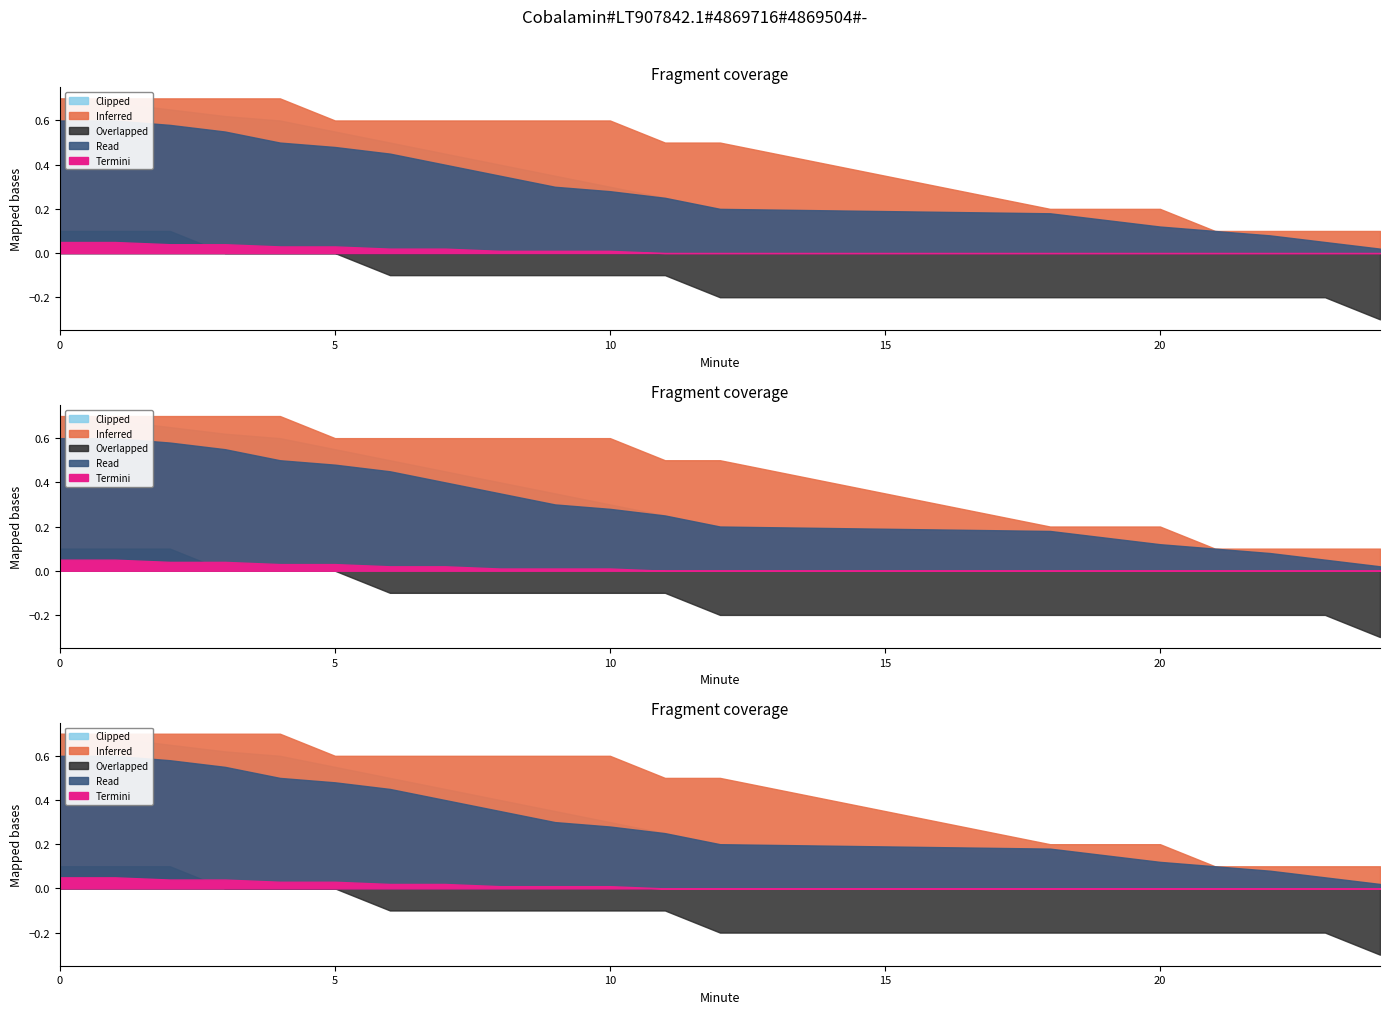

True or false: Inferred has more than 0 points higher than both neighbors.

False